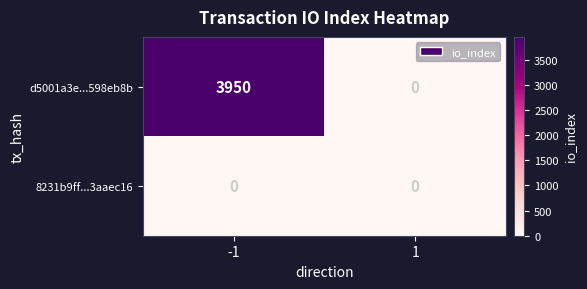

Which series has the largest total across all categories?

d5001a3e...598eb8b